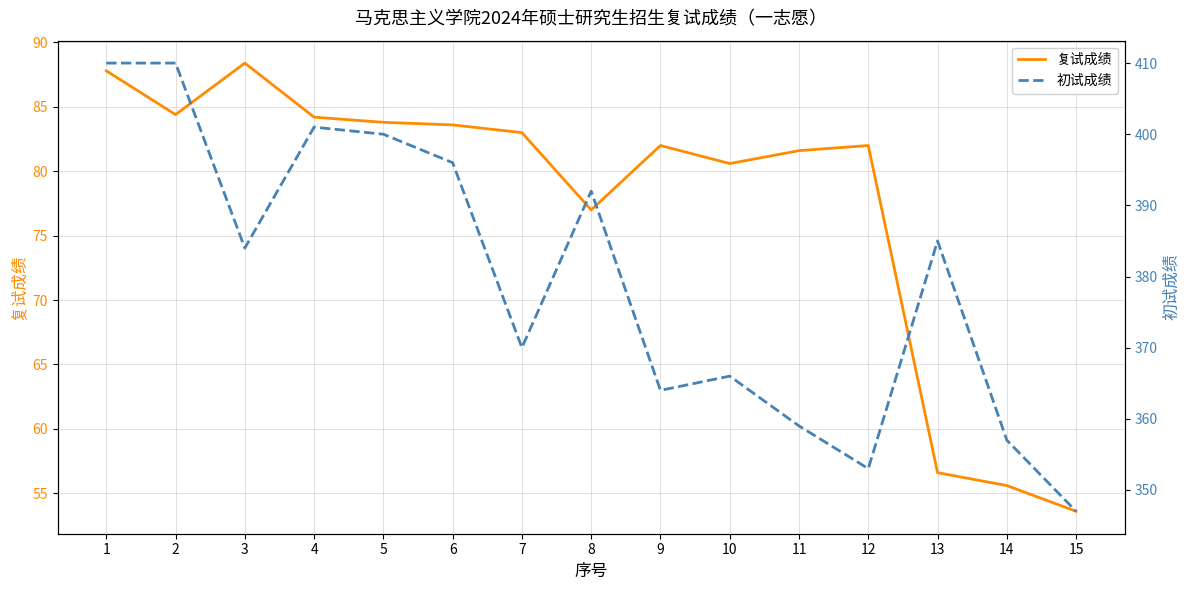

Is the value of 复试成绩 at 8 greater than the value of 初试成绩 at 12?

No